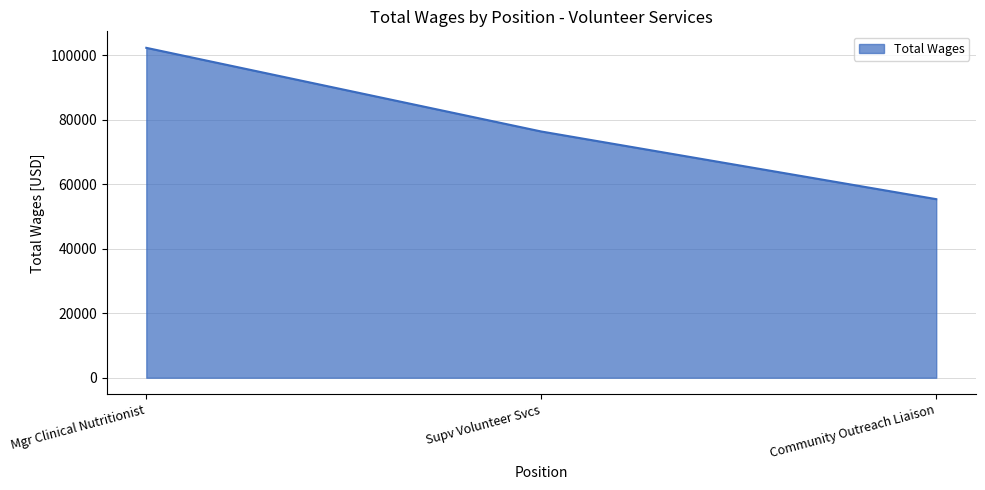

Count the number of data series in this chart.

1